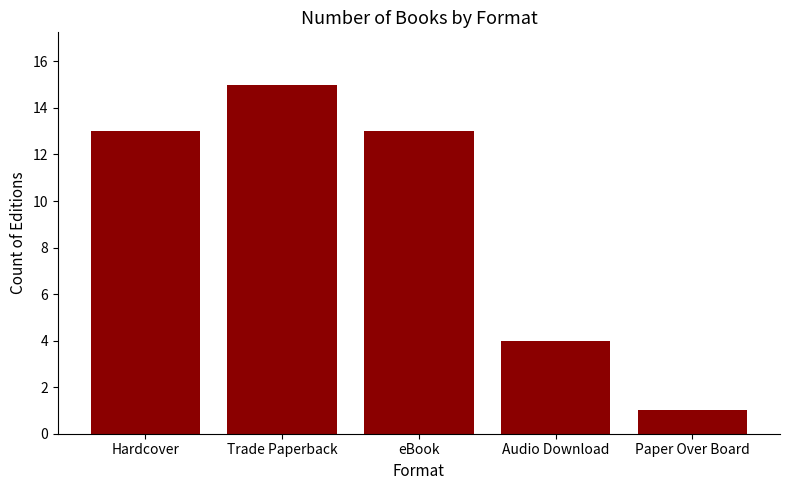

Where is the data nearest to the value 8?

Audio Download